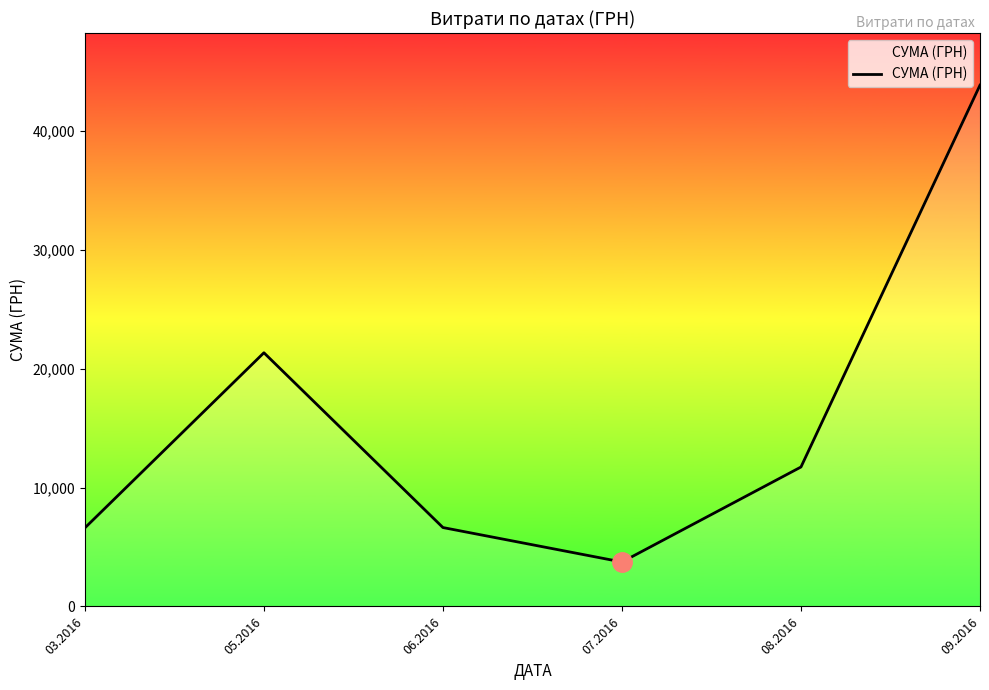

Where is the first local maximum?

05.2016